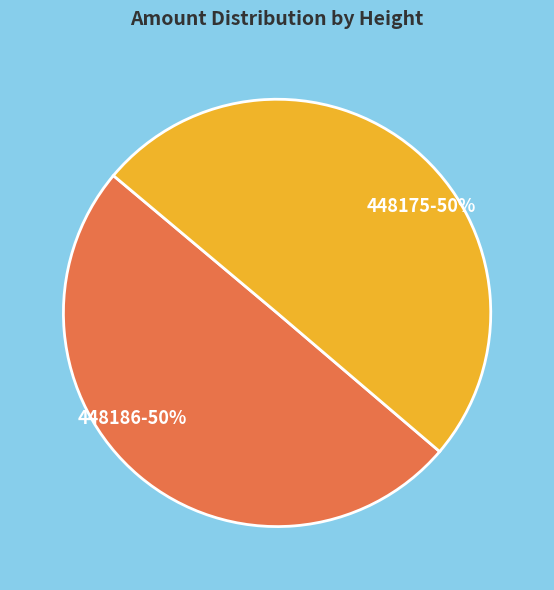

To the nearest percent, what is the combined percentage of 448175 and 448186?

100%